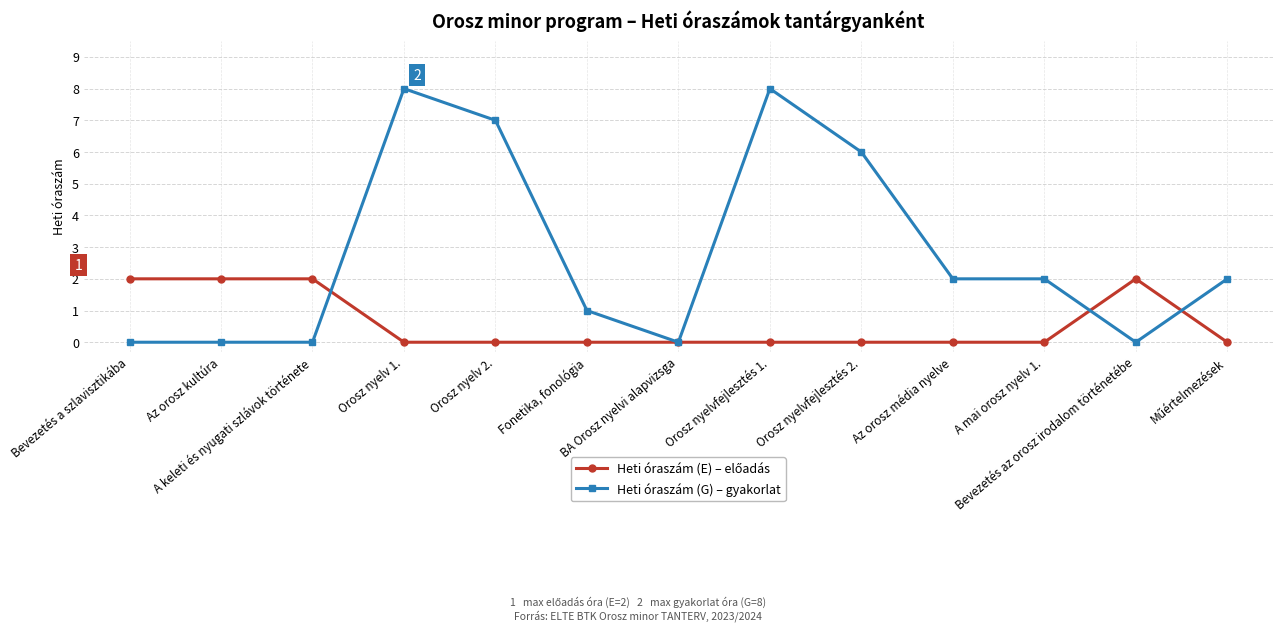

How many series are shown in this chart?

2